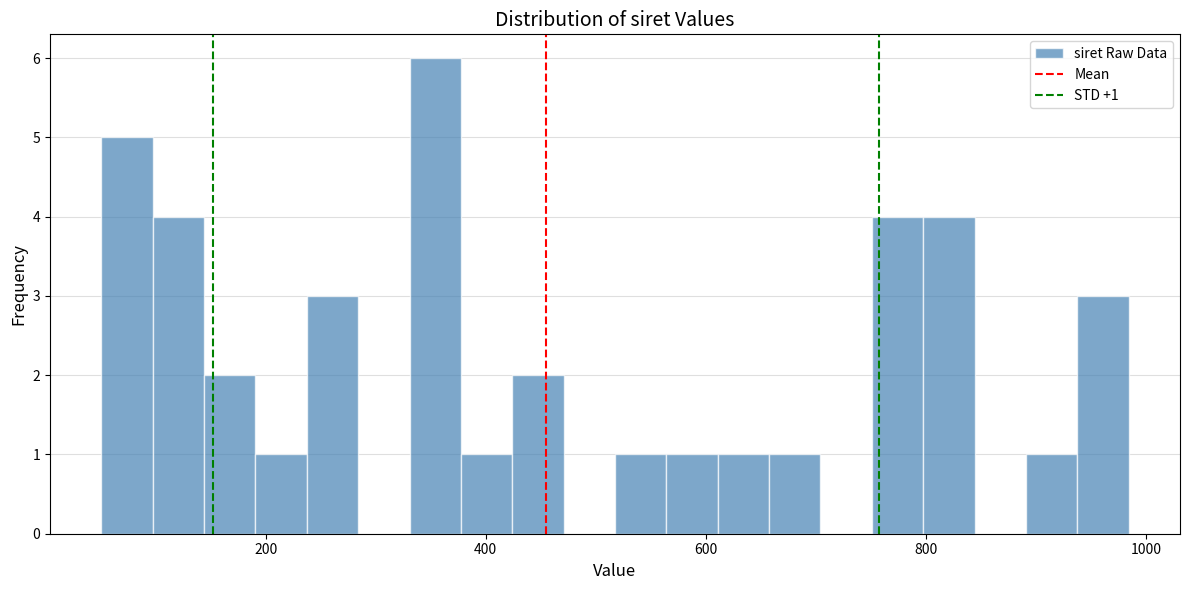

Read against the x-axis, roughly where is the centre of the tallest bar?

360